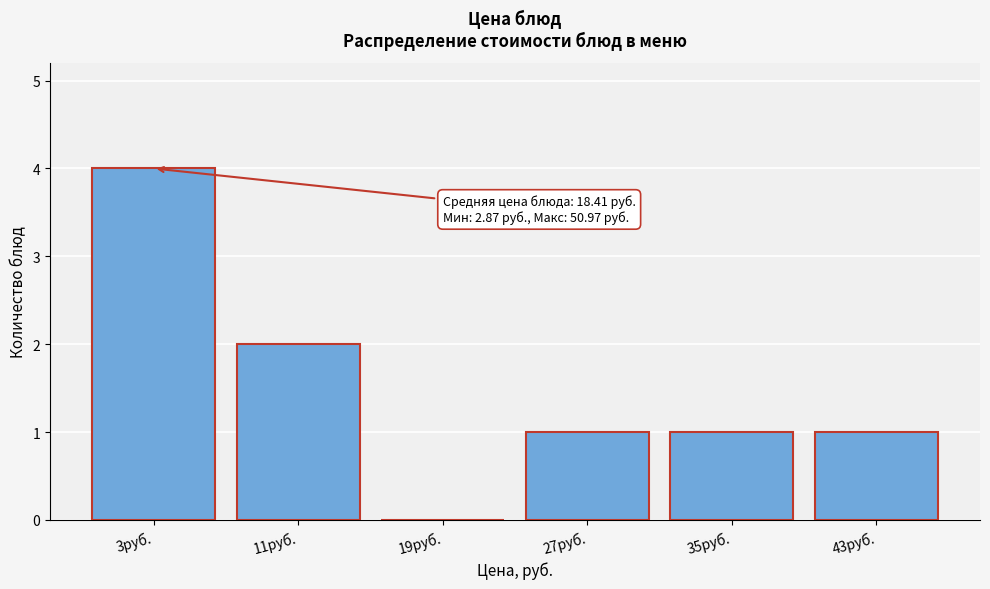

Reading left to right, transcribe all the data shown in this chart.

3руб.=4	11руб.=2	19руб.=0	27руб.=1	35руб.=1	43руб.=1